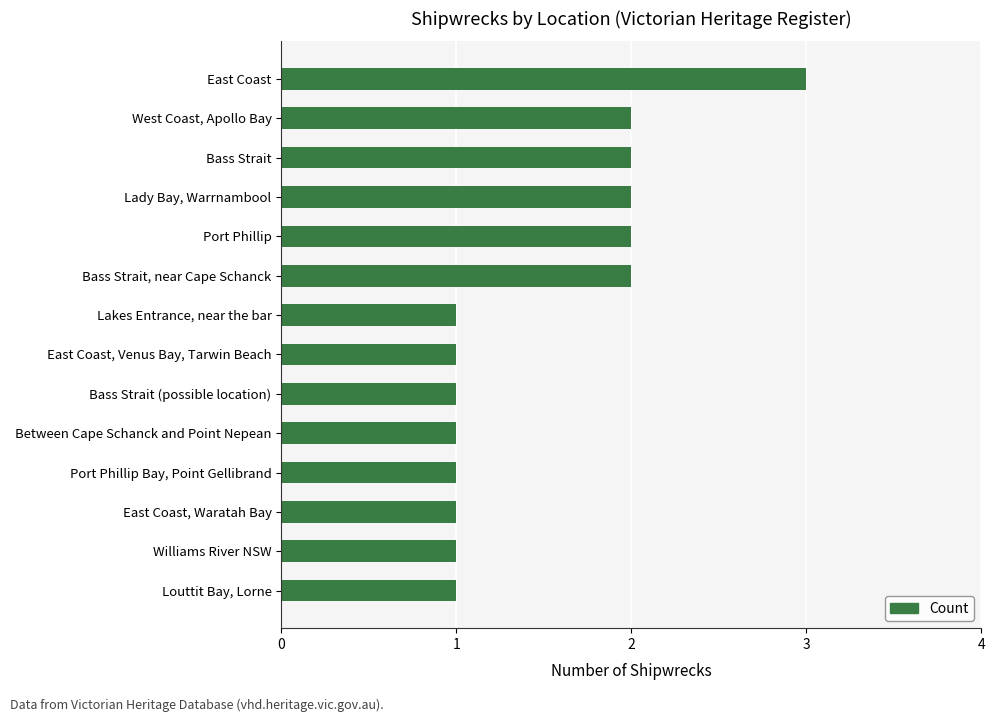

How many data points does each series have?

14